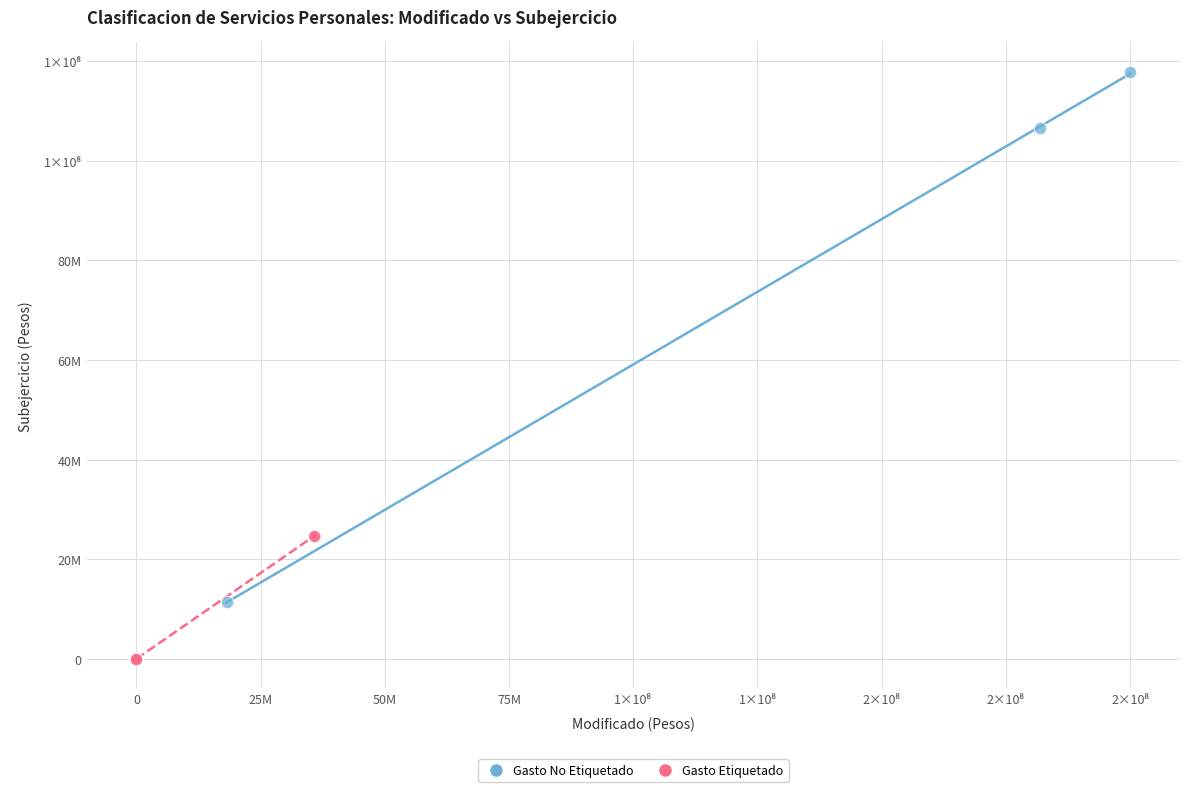

What are all the series names shown in the legend?

Gasto No Etiquetado, Gasto Etiquetado